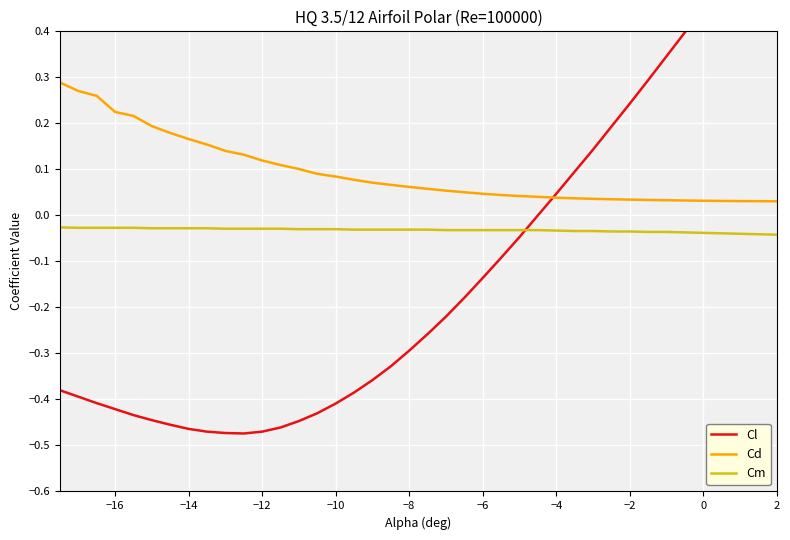

List the series in order of their overall mean, highest first.

Cd, Cm, Cl